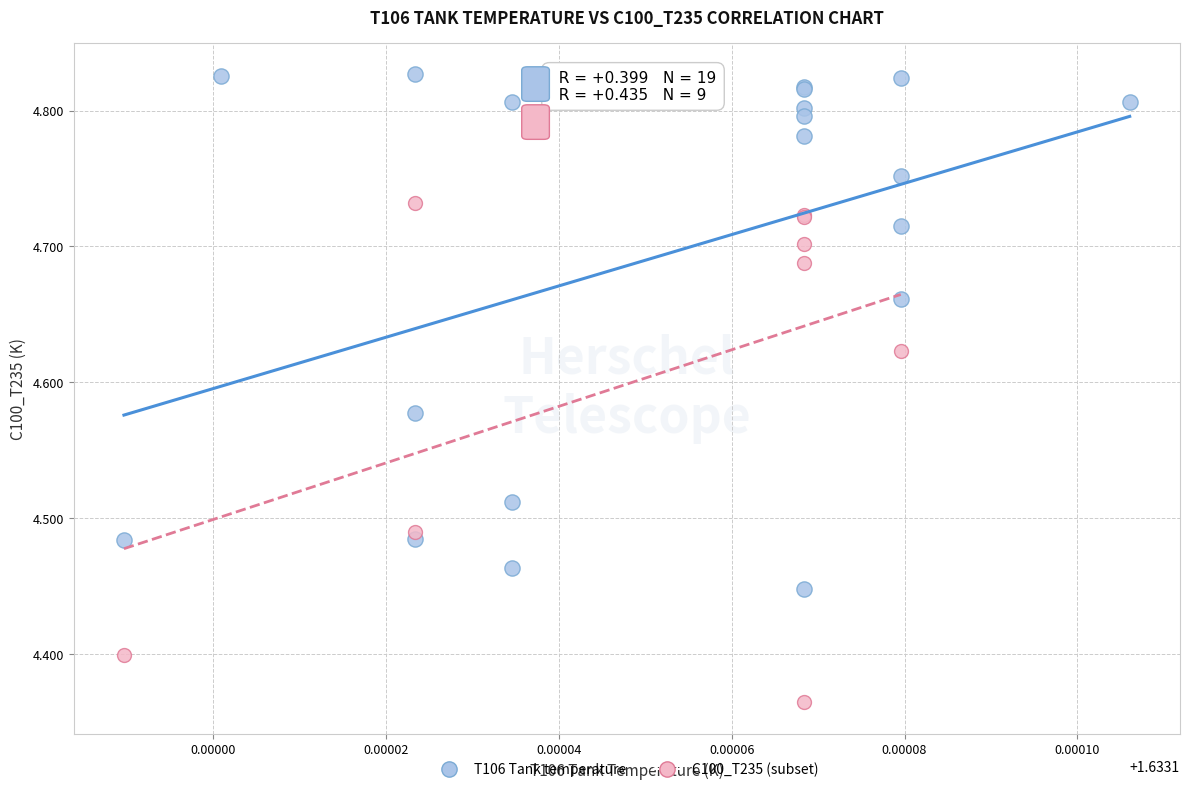

Which series reaches the maximum Y coordinate?

T106 Tank temperature